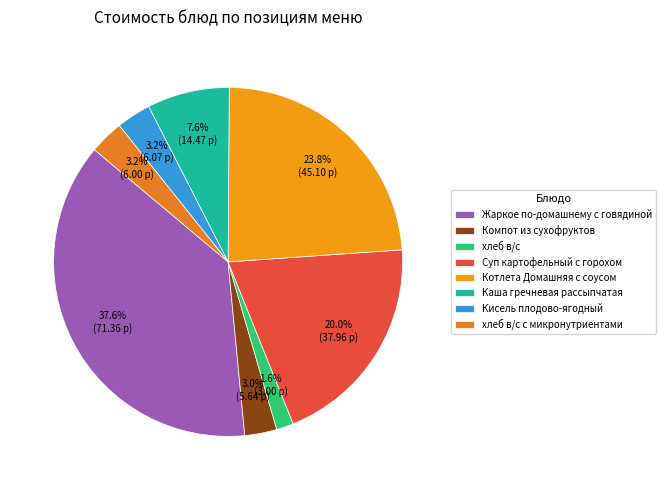

Which slice is the smallest?

хлеб в/с